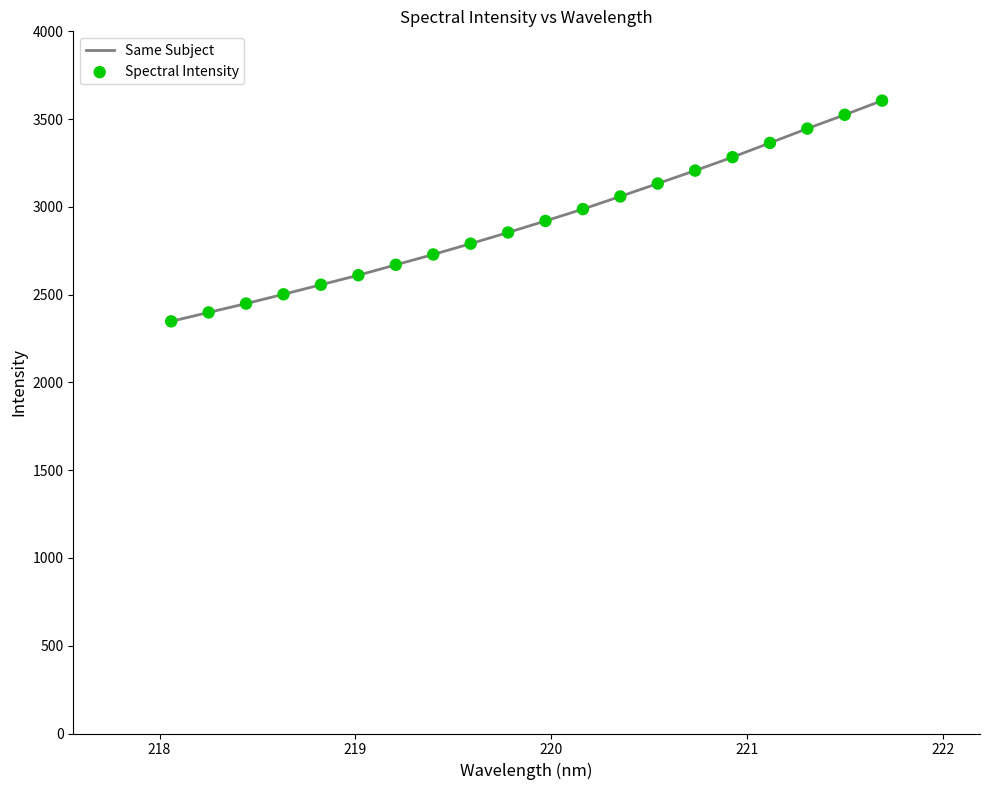

What is the maximum value shown in the chart?

3605.2